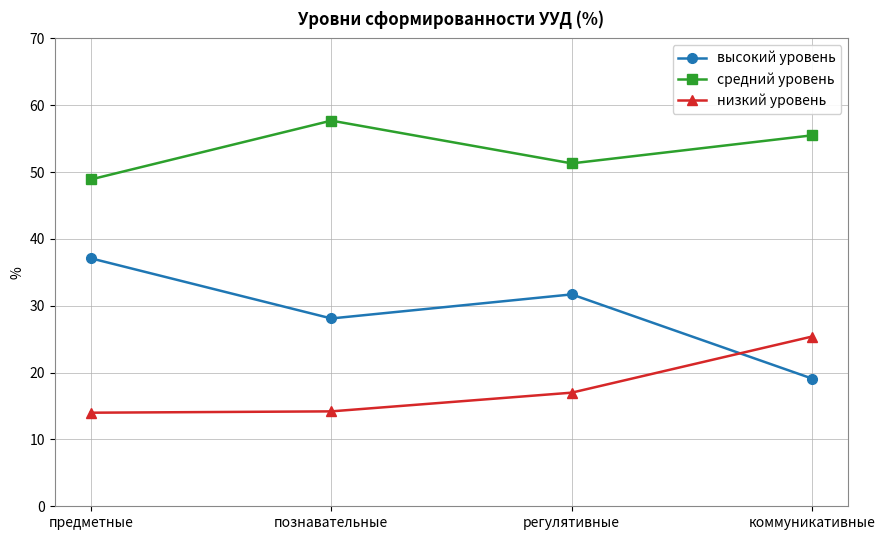

How many lines are shown in the chart?

3